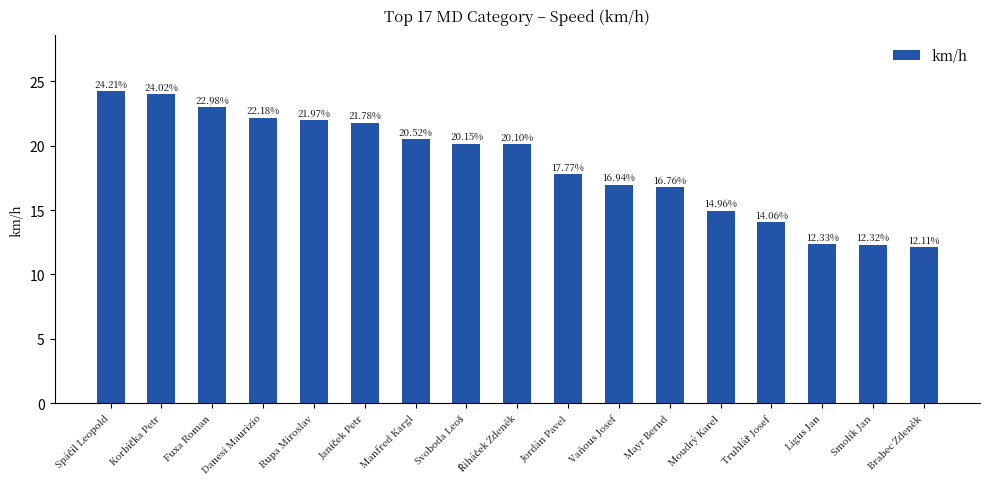

How many values are below 20?

8